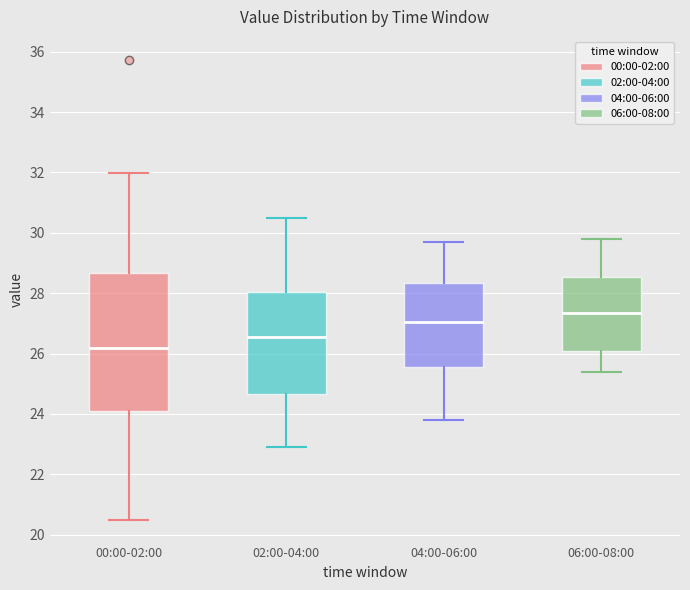

Reading left to right, transcribe this box plot: for each box, give where its median line is, the range the box spans, and where its two whiskers end, as read against the y-axis. The values are not printed on the chart, so give them approximately, as read against the axis.

00:00-02:00: median 26.2, box 24.2 to 28.6, whiskers 20.6 to 32.0
02:00-04:00: median 26.6, box 24.6 to 28.0, whiskers 23.0 to 30.6
04:00-06:00: median 27.0, box 25.6 to 28.4, whiskers 23.8 to 29.8
06:00-08:00: median 27.4, box 26.0 to 28.6, whiskers 25.4 to 29.8